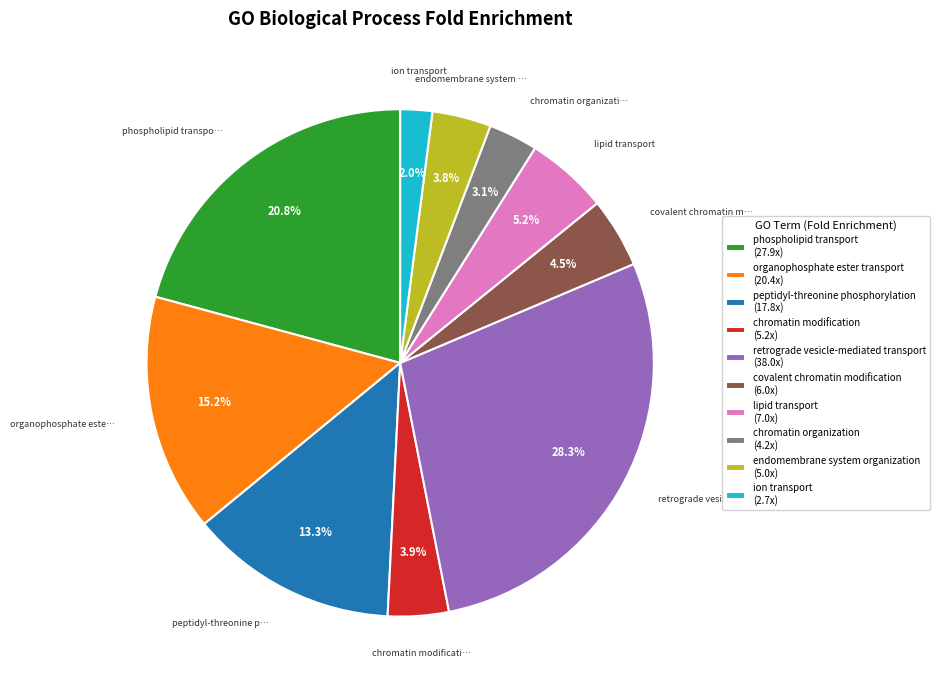

What percentage is the ion transport slice, to the nearest percent?

2%